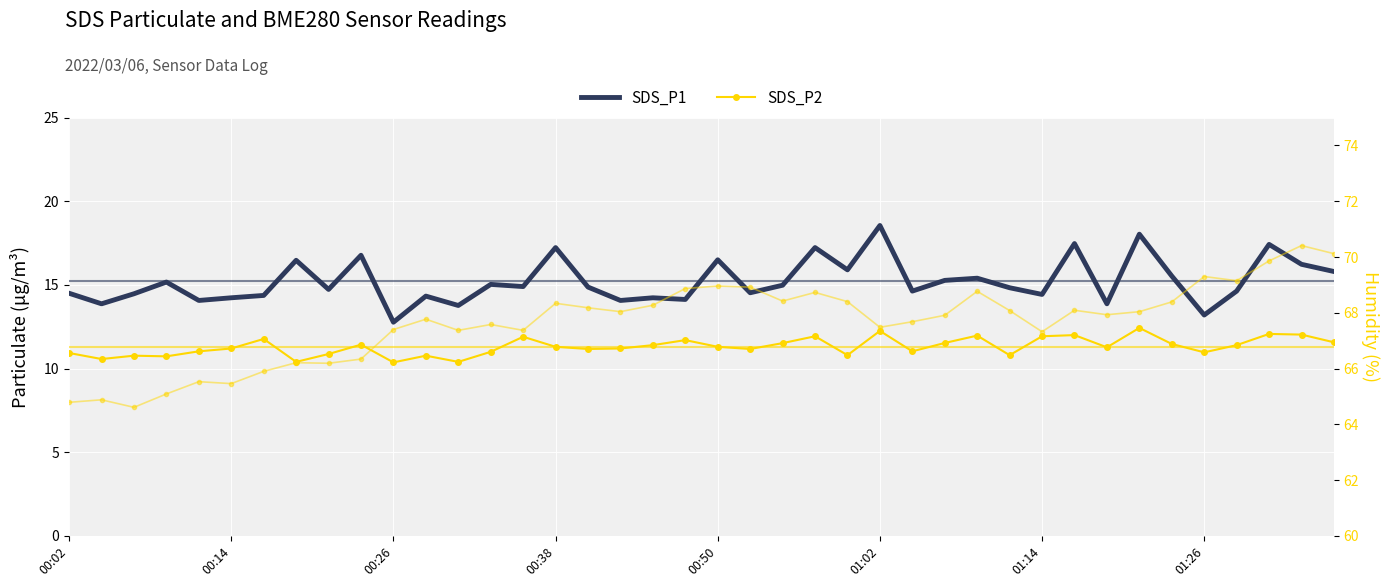

Is it true that SDS_P2 equals 11.6 at 39?

True